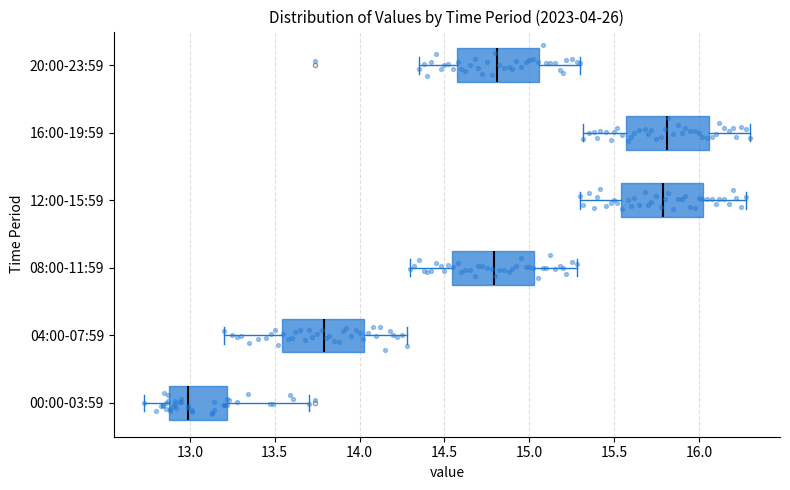

Which box's median line is the furthest to the left?

00:00-03:59